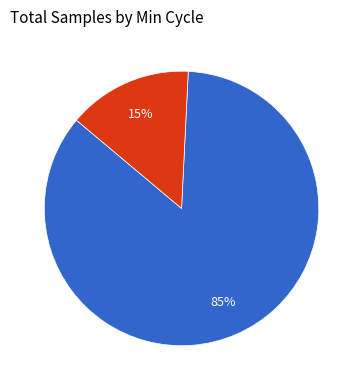

To the nearest percent, what is the average slice percentage?

50%